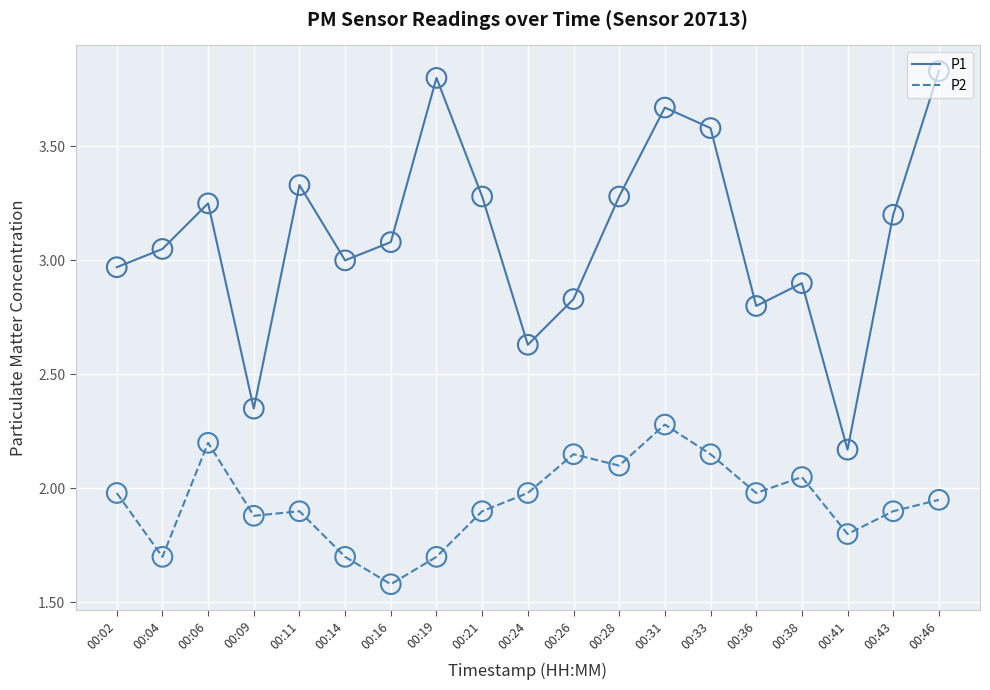

What are all the series names shown in the legend?

P1, P2